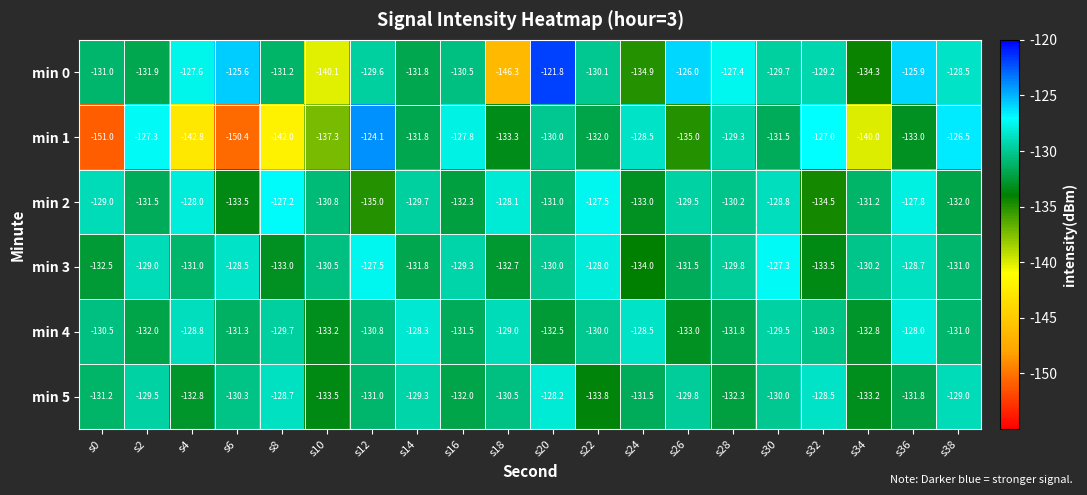

At which category does the chart reach its minimum across all series?

s0